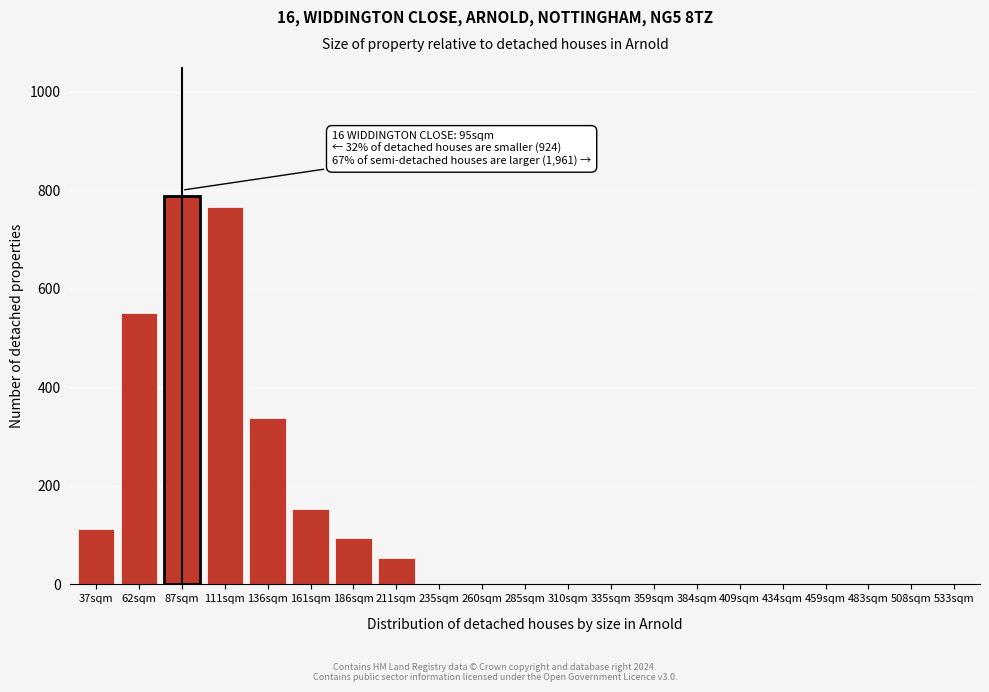

Reading left to right, extract all data points from this chart.

37sqm=112	62sqm=551	87sqm=789	111sqm=765	136sqm=338	161sqm=152	186sqm=94	211sqm=53	235sqm=0	260sqm=0	285sqm=0	310sqm=0	335sqm=0	359sqm=0	384sqm=0	409sqm=0	434sqm=0	459sqm=0	483sqm=0	508sqm=0	533sqm=0